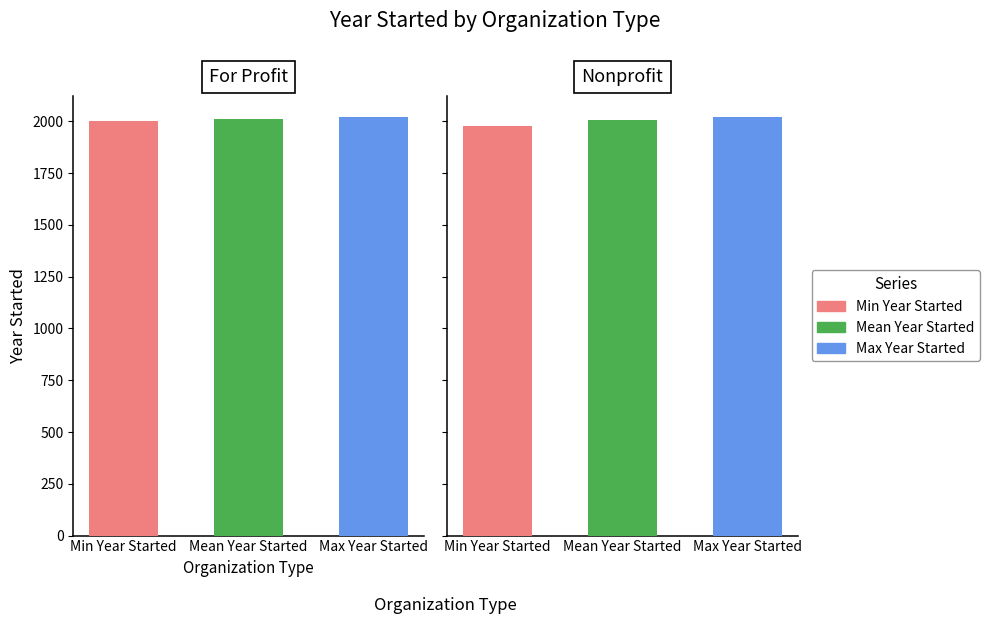

What is the value of the Min Year Started bar at the 2nd from the left?

1980